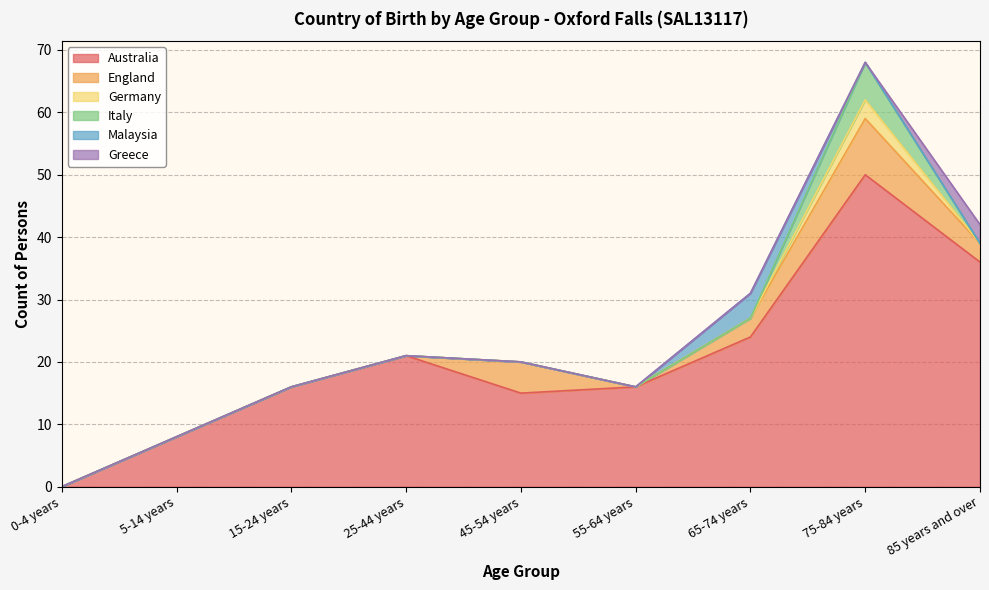

Count the number of categories in the chart.

9